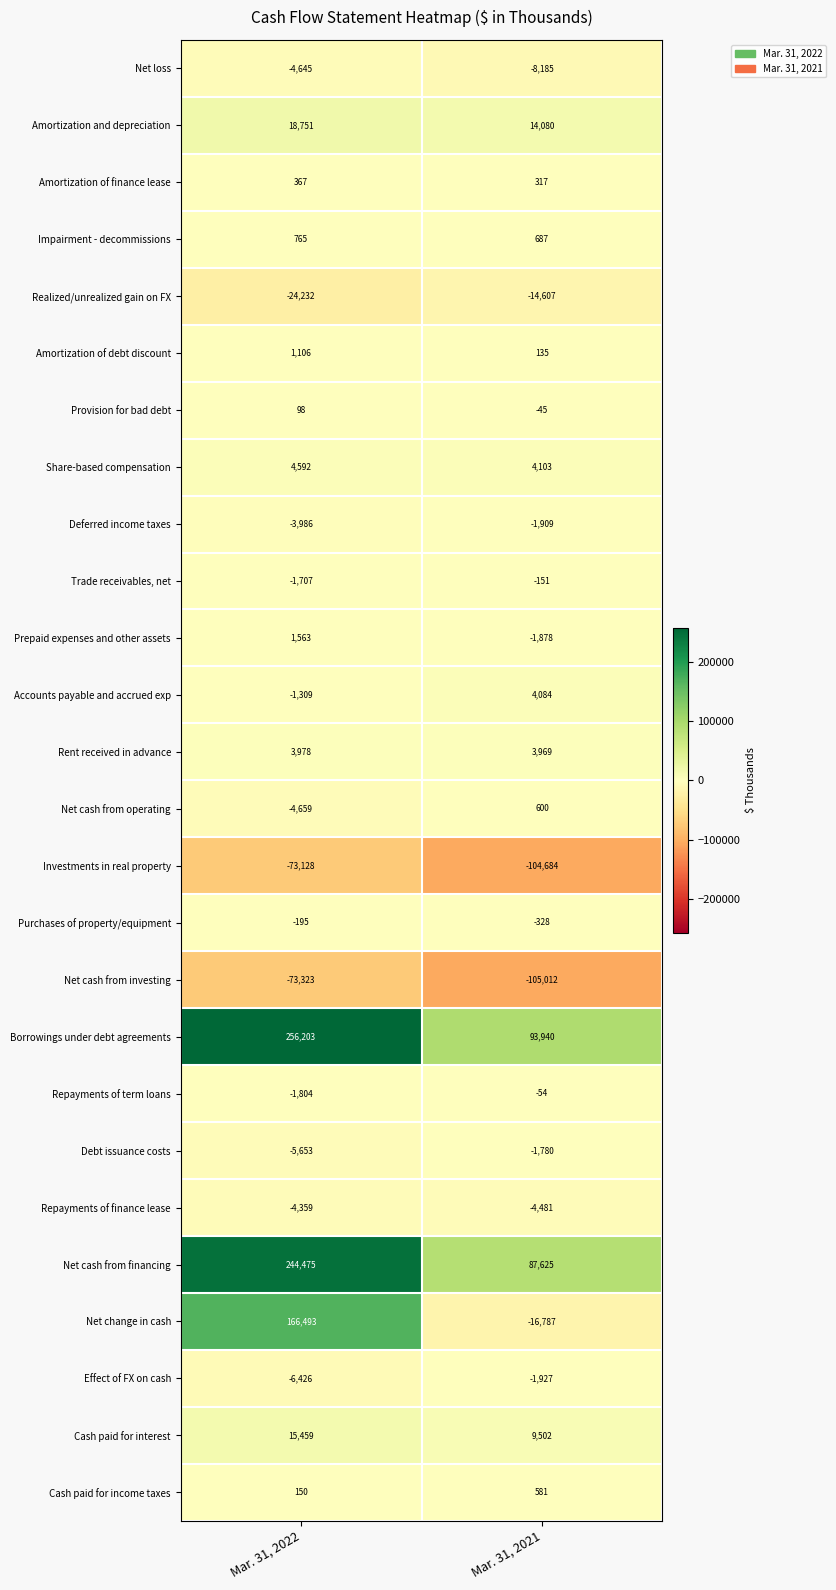

What is the maximum value shown in the chart?

256203